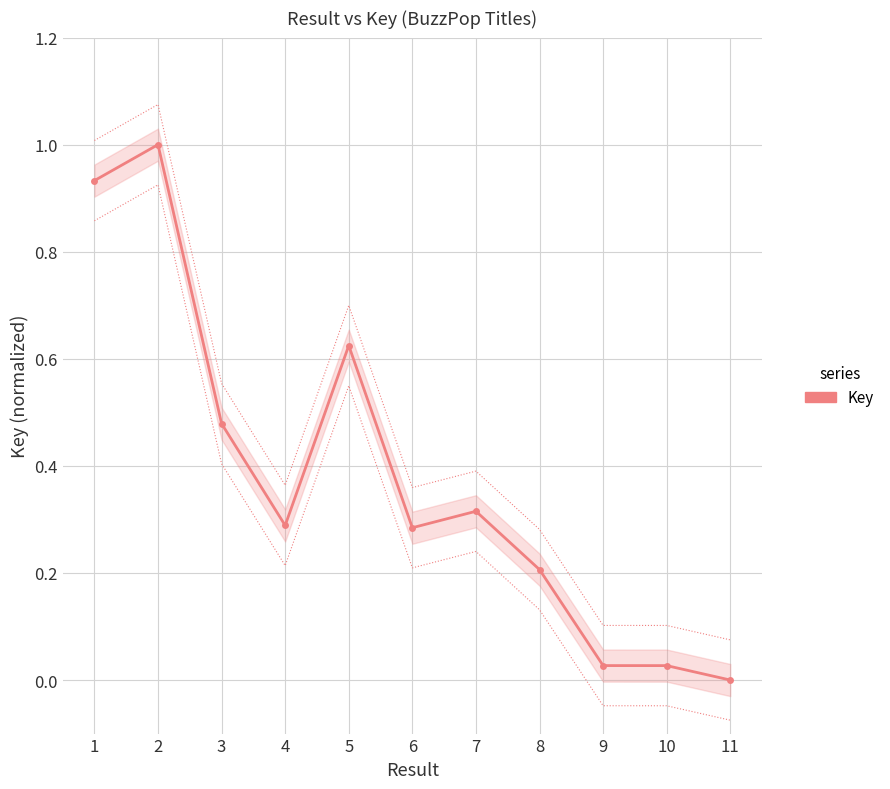

Reading left to right, transcribe all the data shown in this chart.

1=0.9	2=1.0	3=0.5	4=0.3	5=0.6	6=0.3	7=0.3	8=0.2	9=0.0	10=0.0	11=0.0